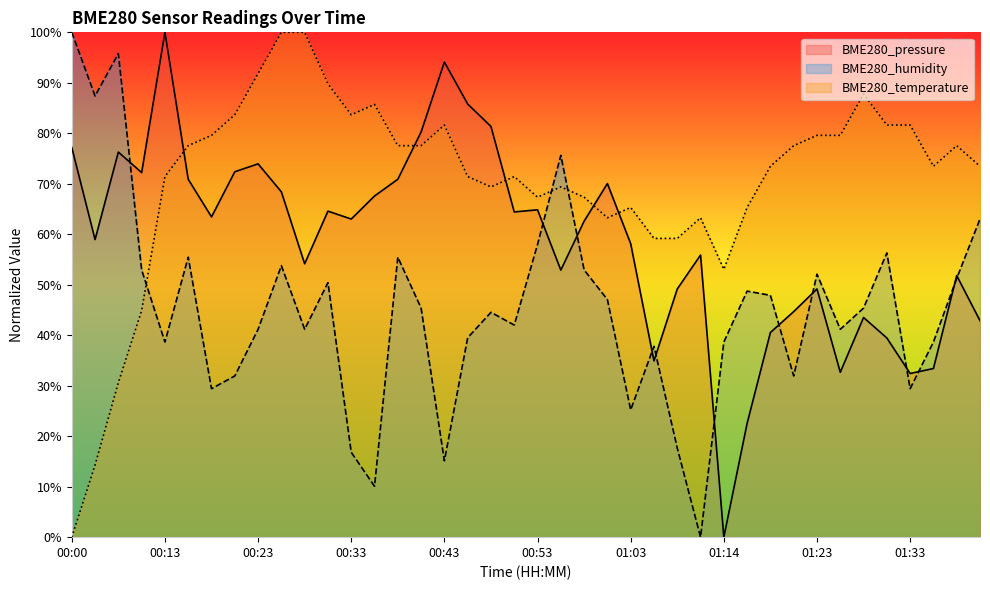

At which label is BME280_temperature closest to 50?

01:14